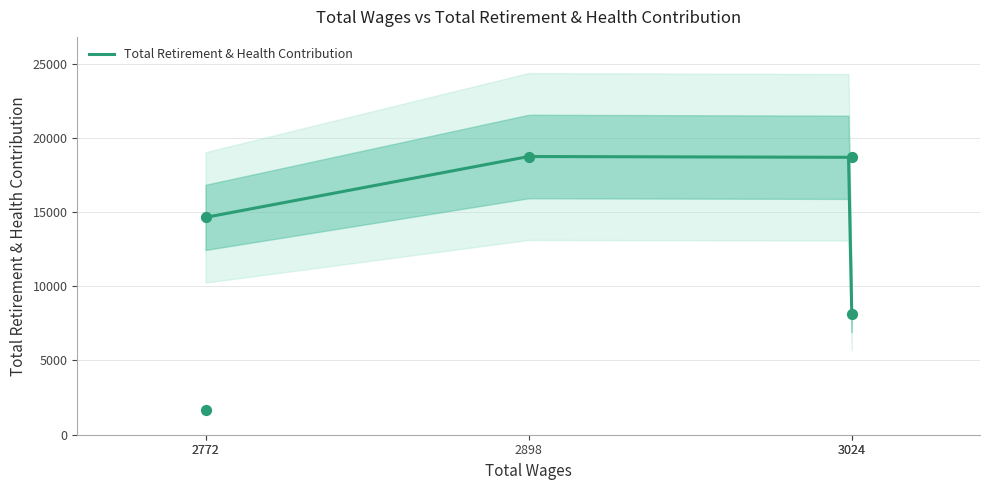

What is the change in value from 3024.0 to 2898.0?

+10609